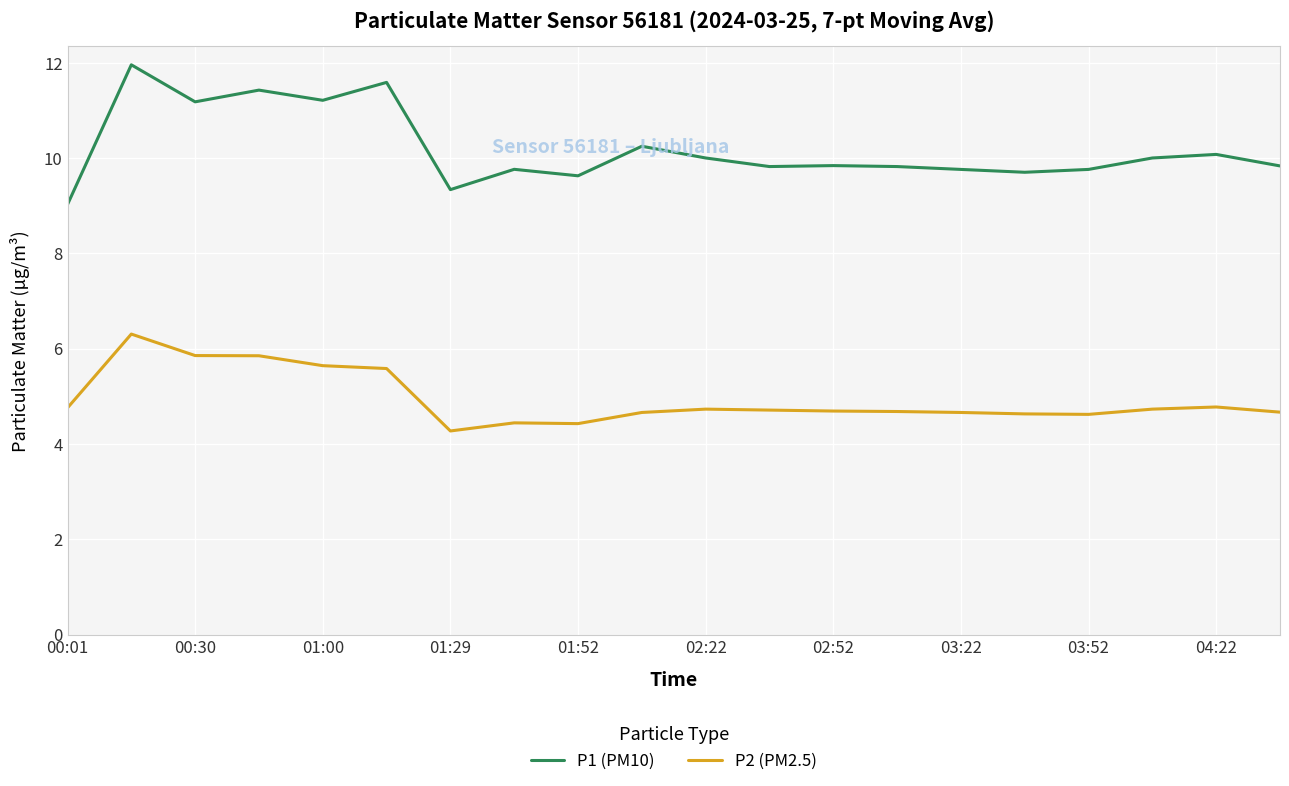

What is the minimum value shown in the chart?

4.3